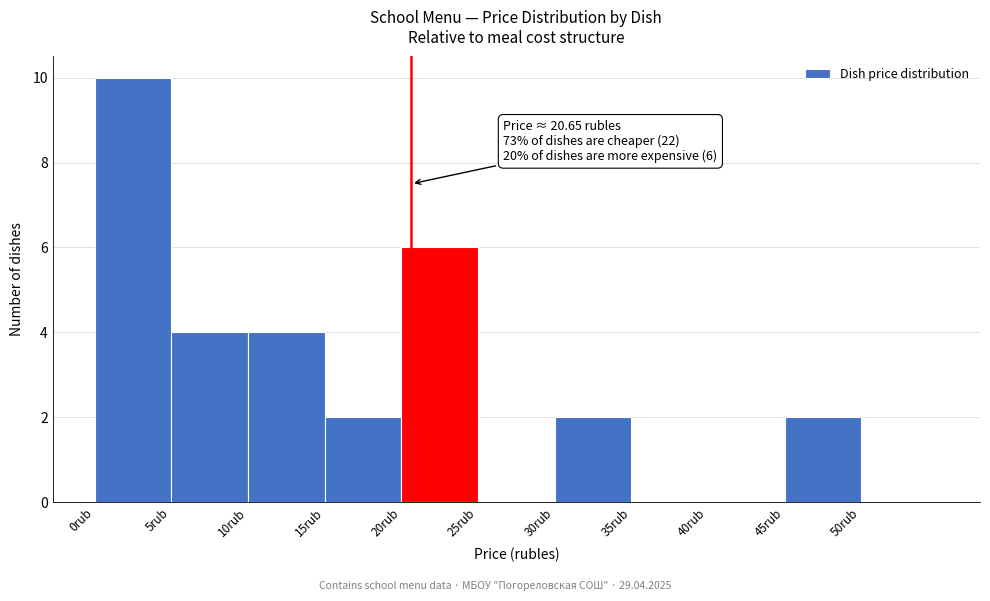

Over which range of the x-axis is the bar tallest?

0 to 5